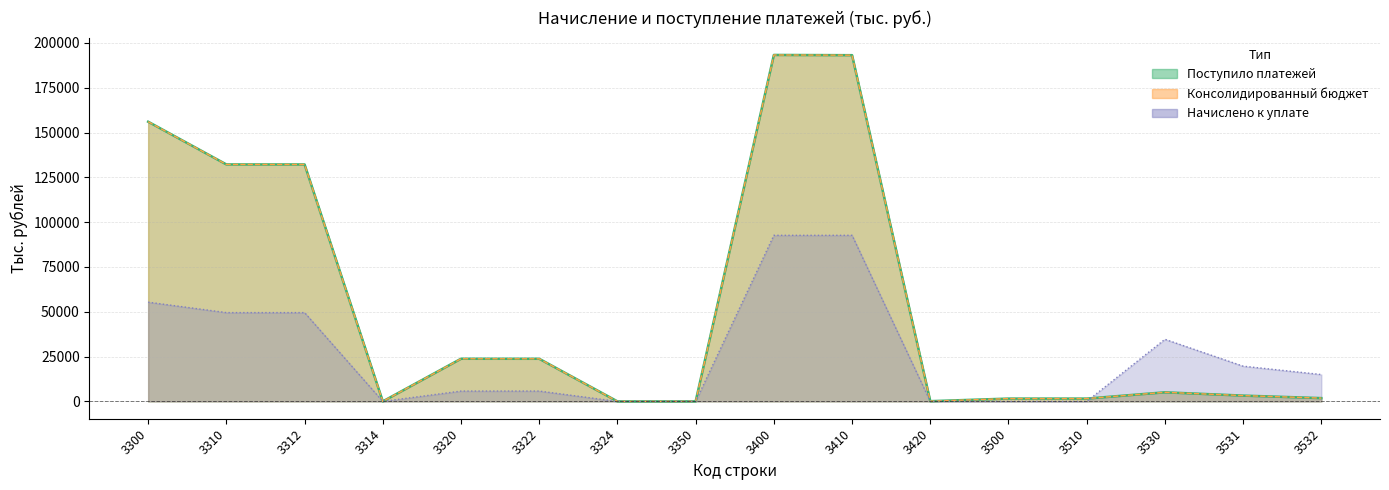

What is the greatest value displayed?

193317